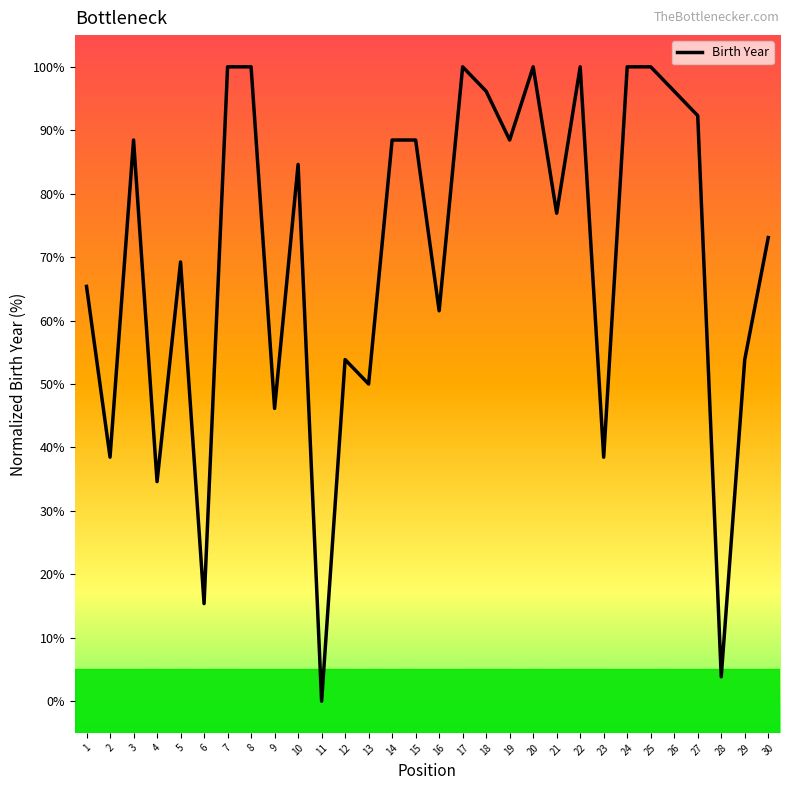

Reading left to right, transcribe all the data shown in this chart.

1=65.4	2=38.5	3=88.5	4=34.6	5=69.2	6=15.4	7=100.0	8=100.0	9=46.2	10=84.6	11=0.0	12=53.8	13=50.0	14=88.5	15=88.5	16=61.5	17=100.0	18=96.2	19=88.5	20=100.0	21=76.9	22=100.0	23=38.5	24=100.0	25=100.0	26=96.2	27=92.3	28=3.8	29=53.8	30=73.1